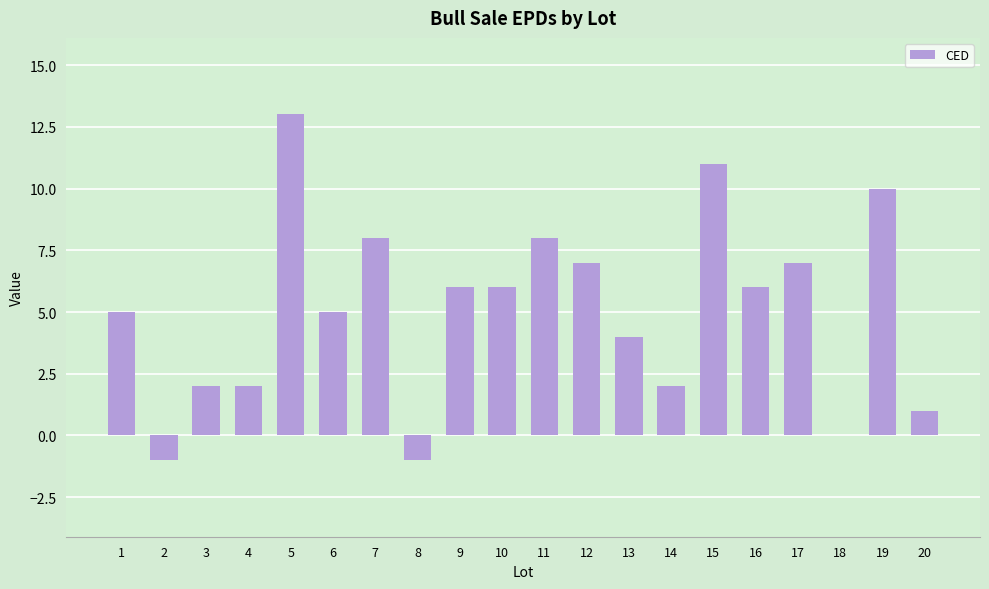

Reading right to left, extract all data points from this chart.

1	10	0	7	6	11	2	4	7	8	6	6	-1	8	5	13	2	2	-1	5